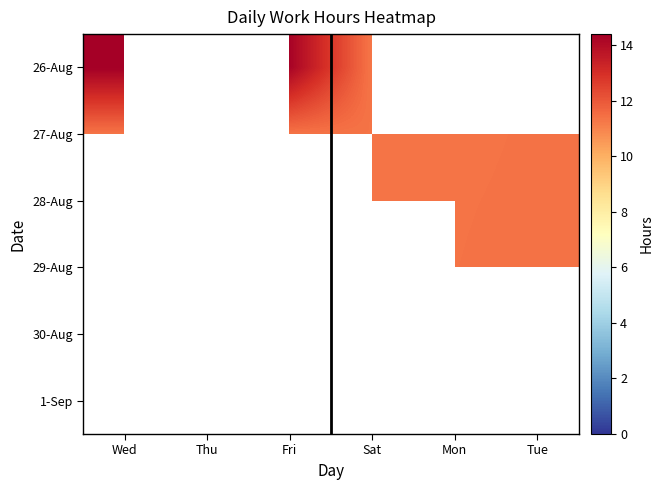

Rank the series by their maximum value, from highest to lowest.

26-Aug, 27-Aug, 28-Aug, 29-Aug, 30-Aug, 1-Sep